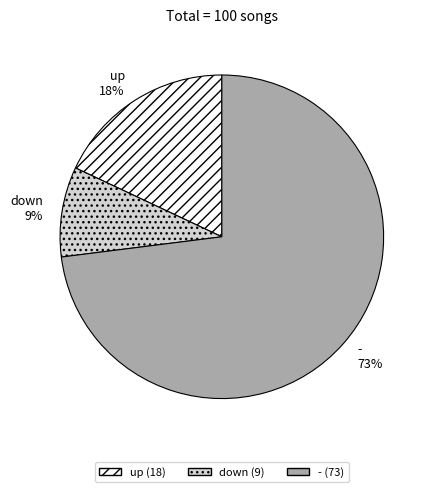

Approximately how many times larger is the value at up compared to down?

2.0